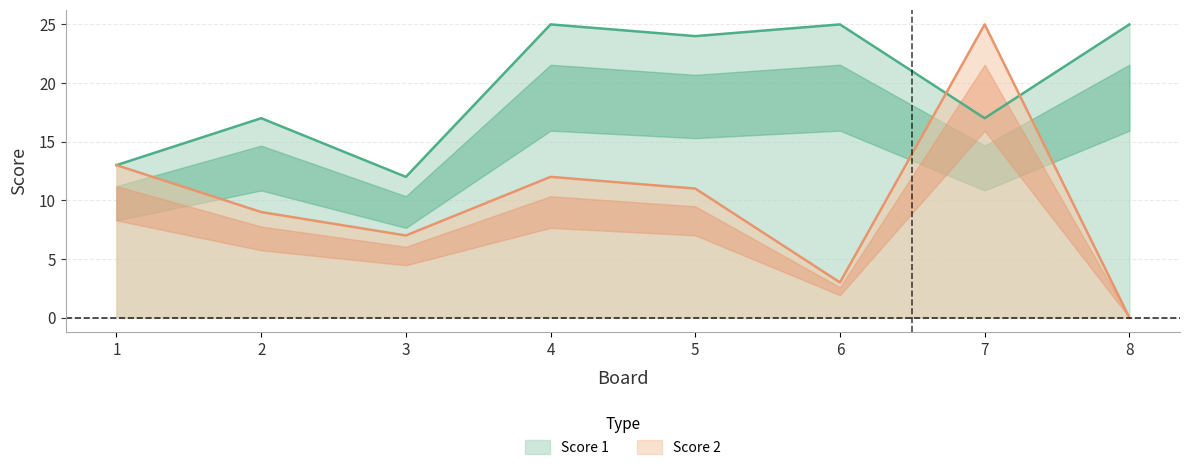

Between 6 and 7, which series saw the biggest shift?

Score 2